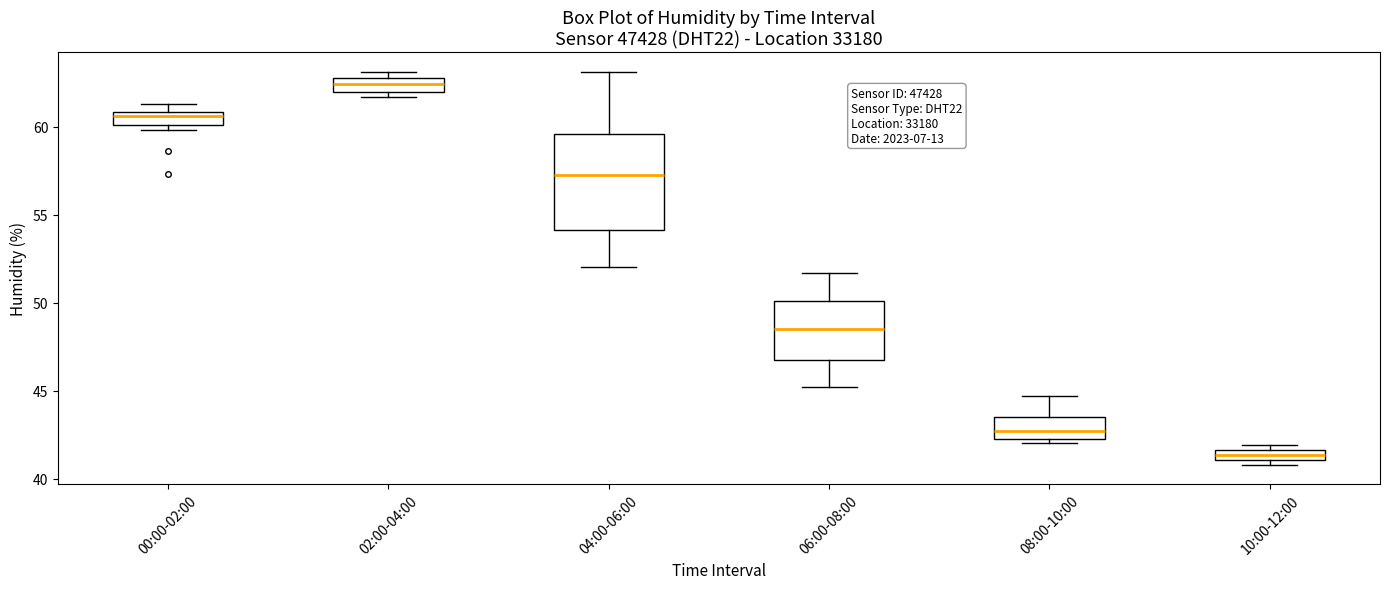

Which box has the lowest median line?

10:00-12:00